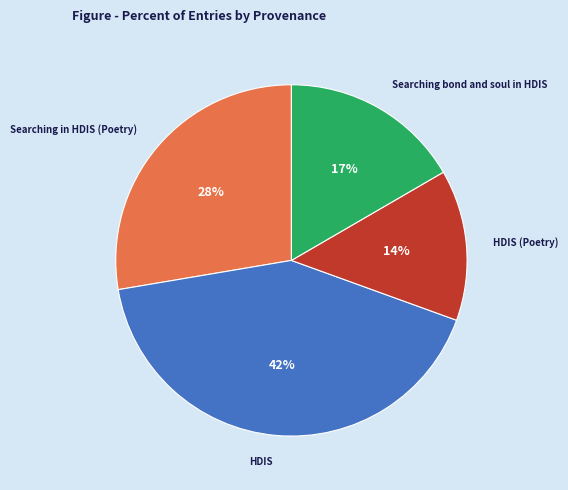

Count the number of slices in the pie.

4